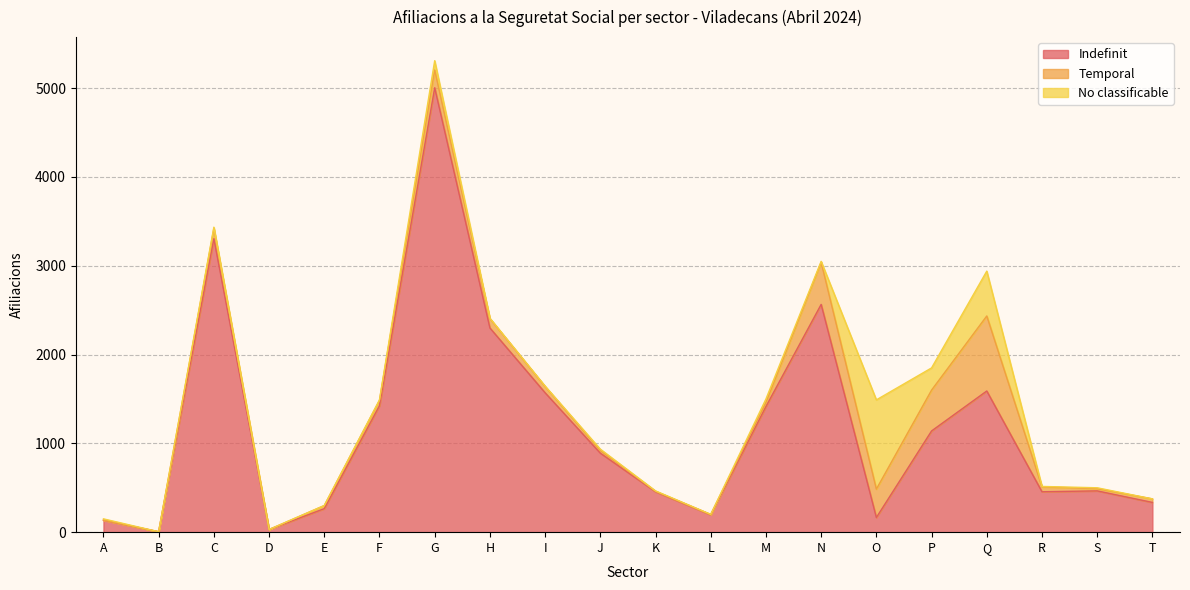

The No classificable series shows 250 at P. True or false?

True